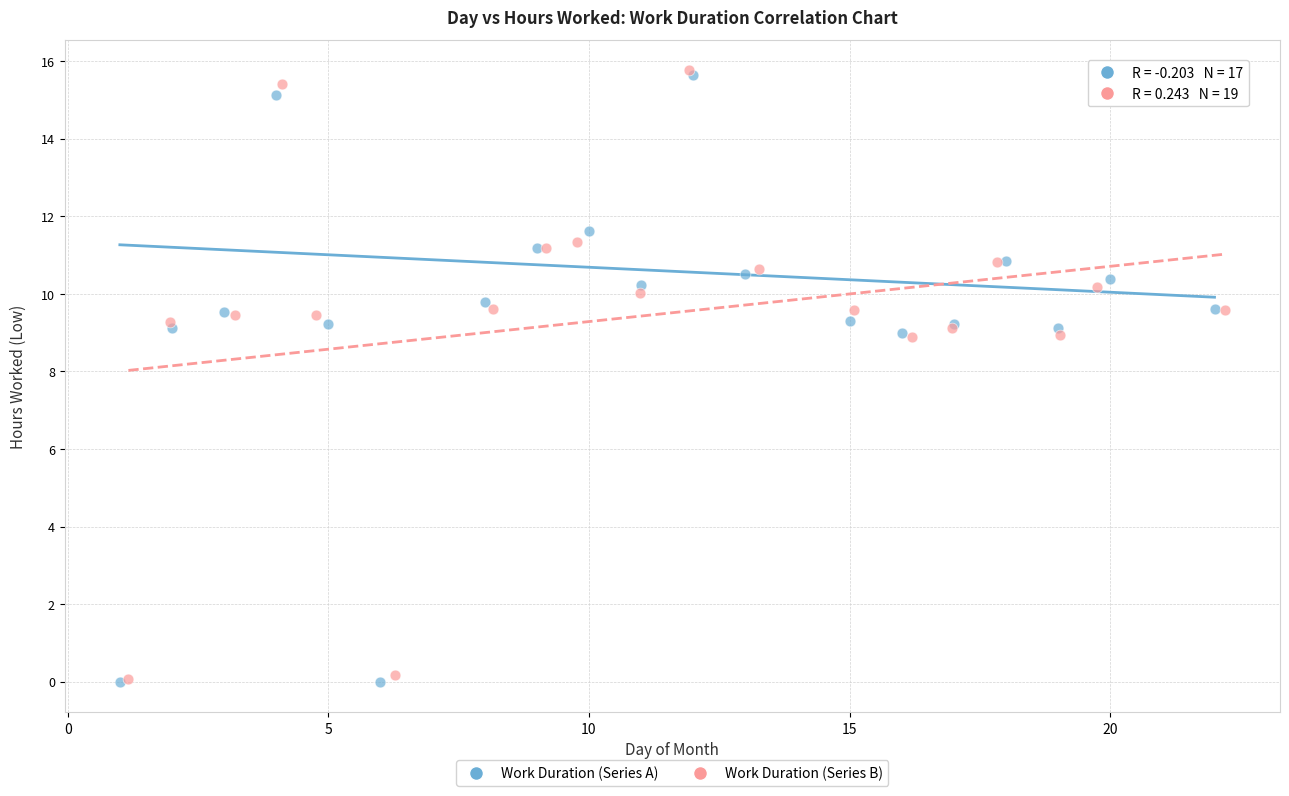

What are all the series names shown in the legend?

Work Duration (Series A), Work Duration (Series B)